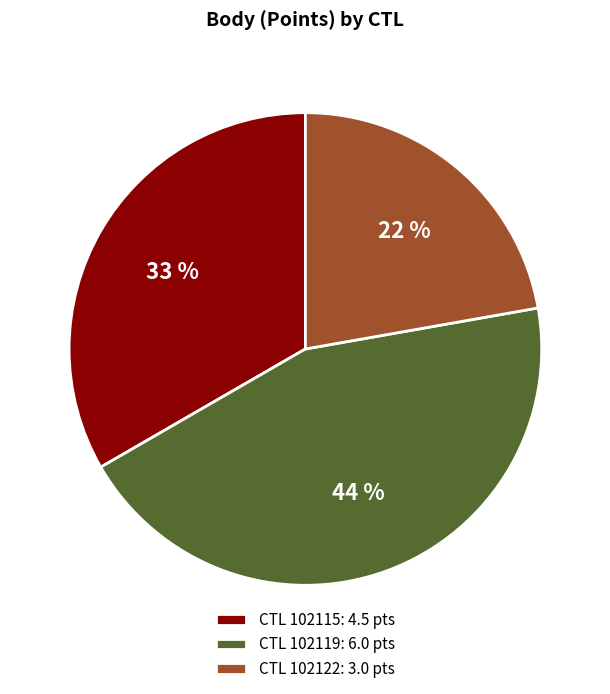

Rank the categories by value from highest to lowest.

CTL 102119: 6.0 pts, CTL 102115: 4.5 pts, CTL 102122: 3.0 pts